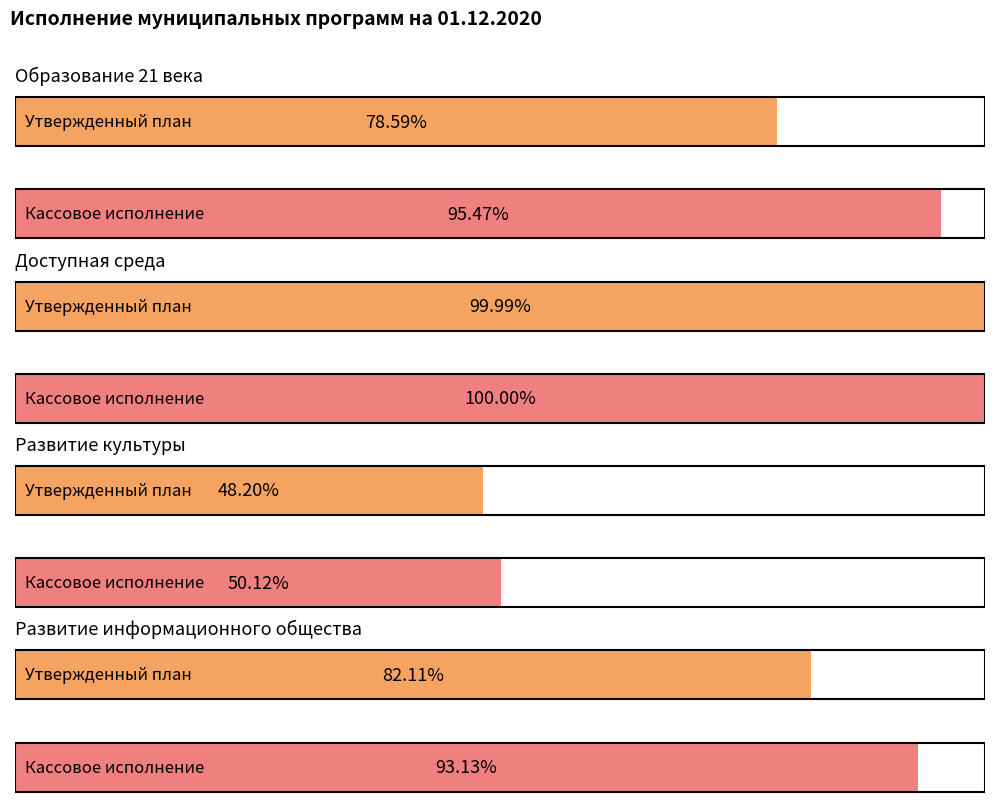

What position from the left is Образование 21 века?

1